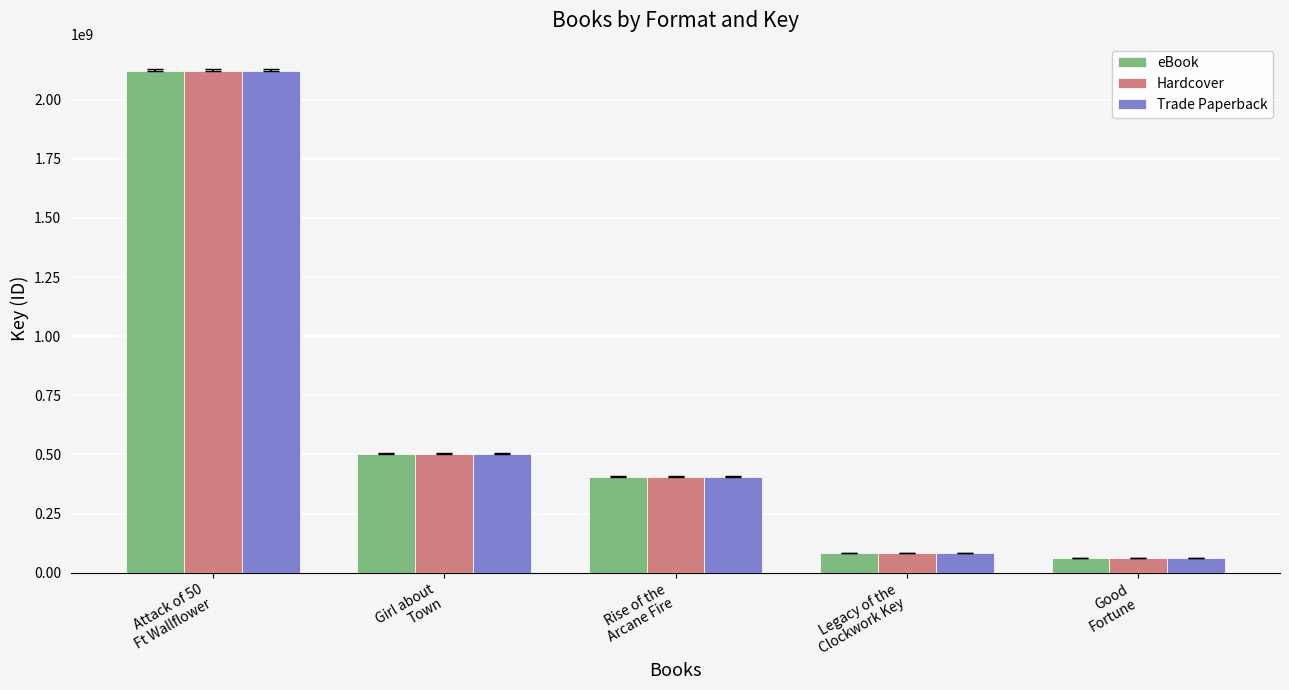

Reading right to left, what are all the values shown in this chart?

eBook: 60934069	84327006	405613744	503047911	2119755893
Hardcover: 60934069	84327006	405613744	503047911	2119755893
Trade Paperback: 60934069	84327006	405613744	503047911	2119755893